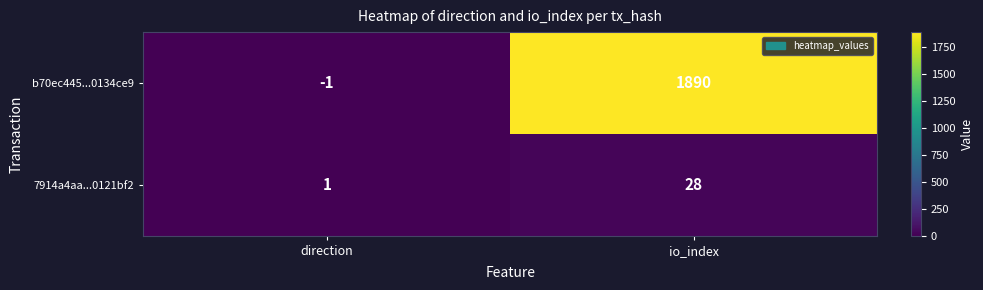

Reading left to right, transcribe all the data shown in this chart.

b70ec445...0134ce9: -1	1890
7914a4aa...0121bf2: 1	28